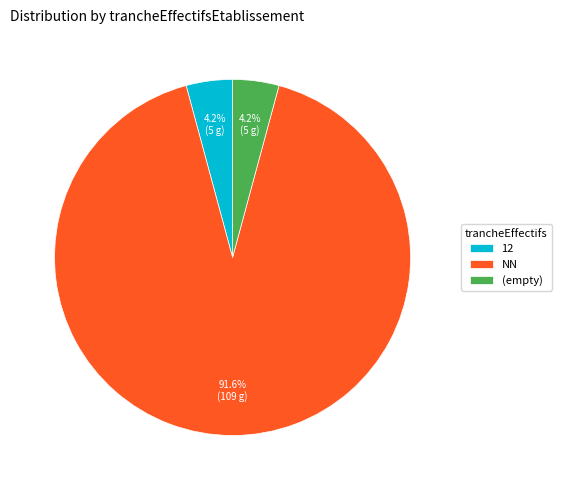

Is NN the majority of the pie?

Yes